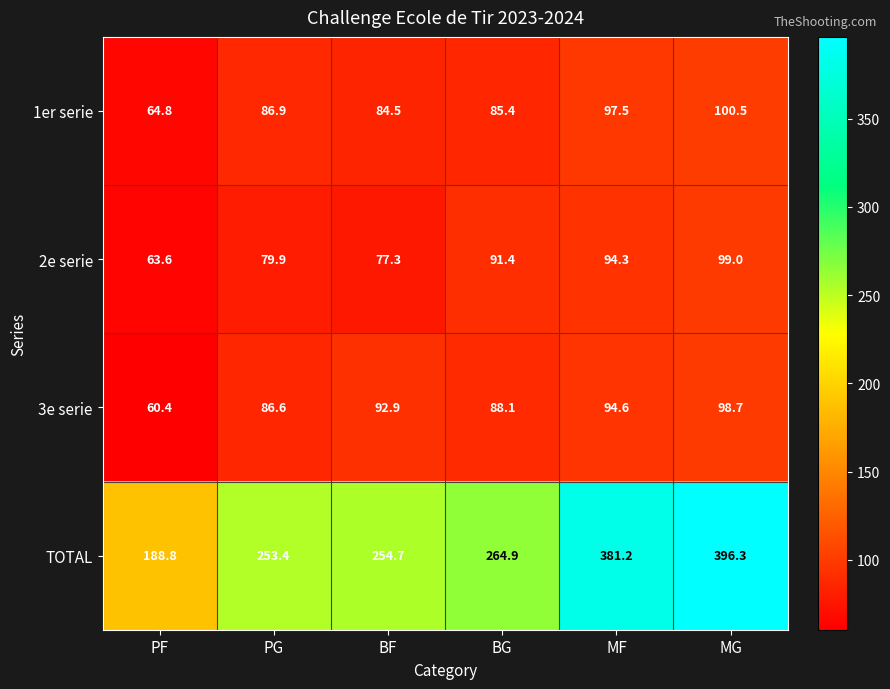

Is it true that 1er serie equals 86.9 at PG?

True